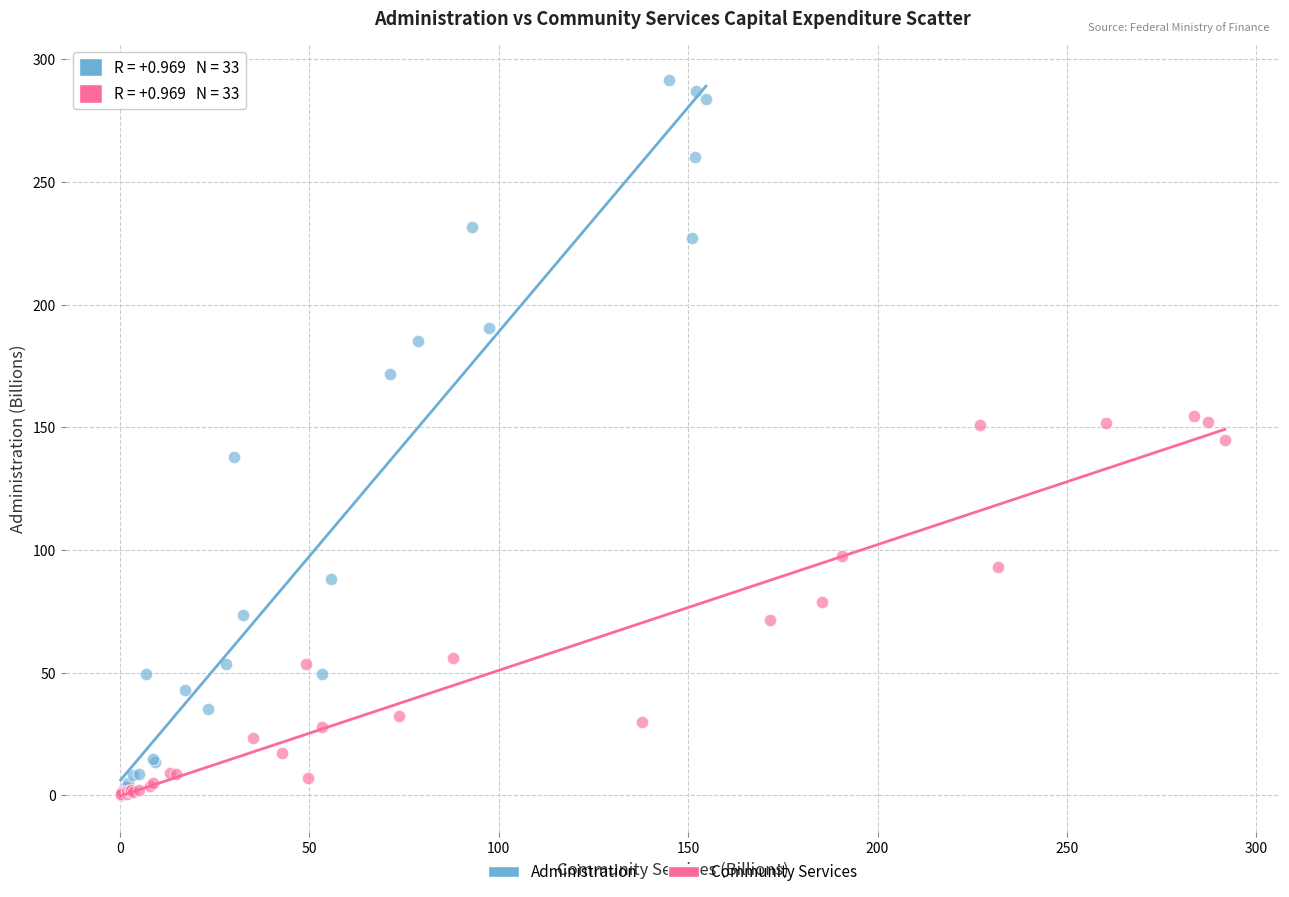

What are all the series names shown in the legend?

Administration, Community Services